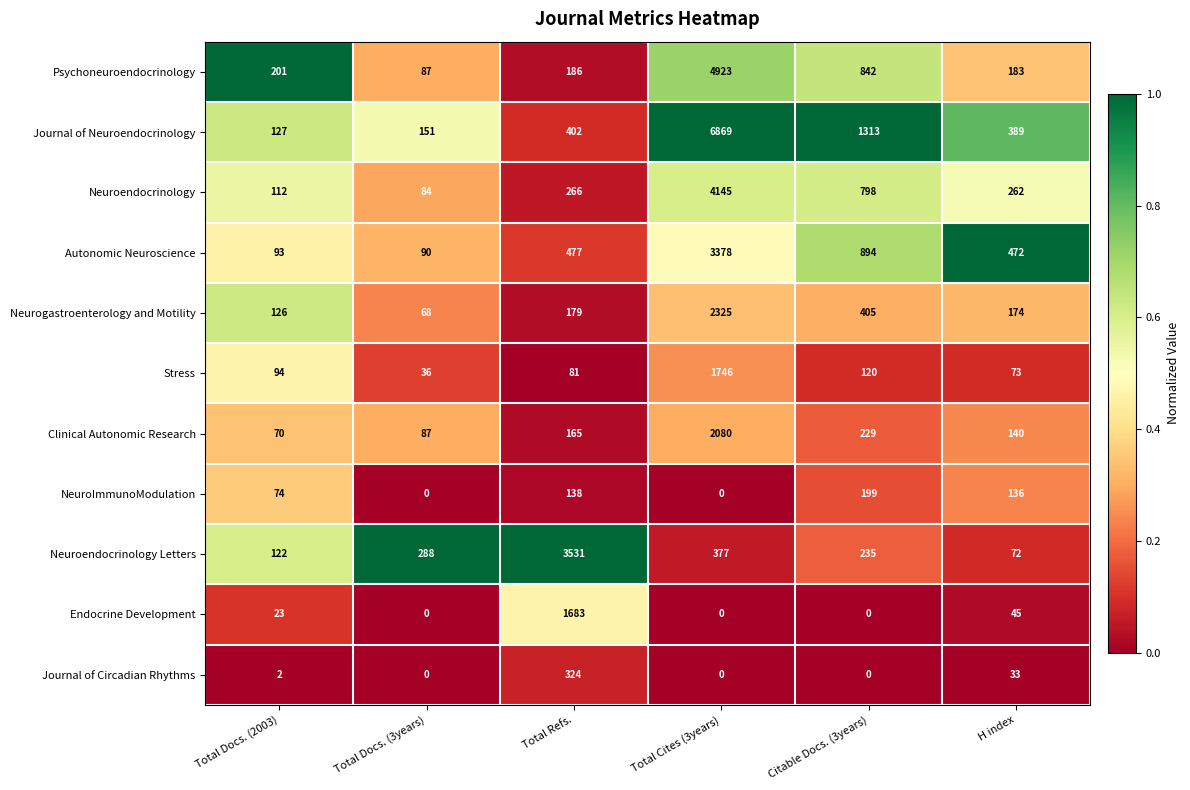

At how many categories does at least one series exceed 0?

6